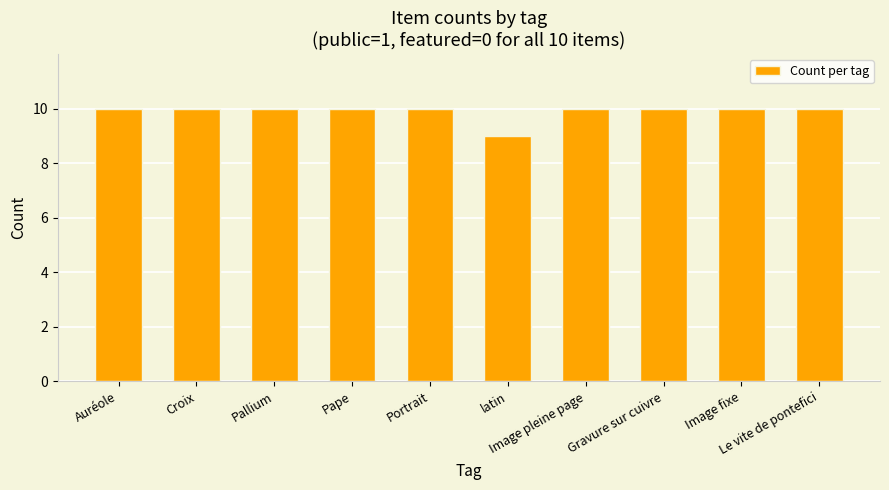

What is the value of the 3rd bar from the left?

10